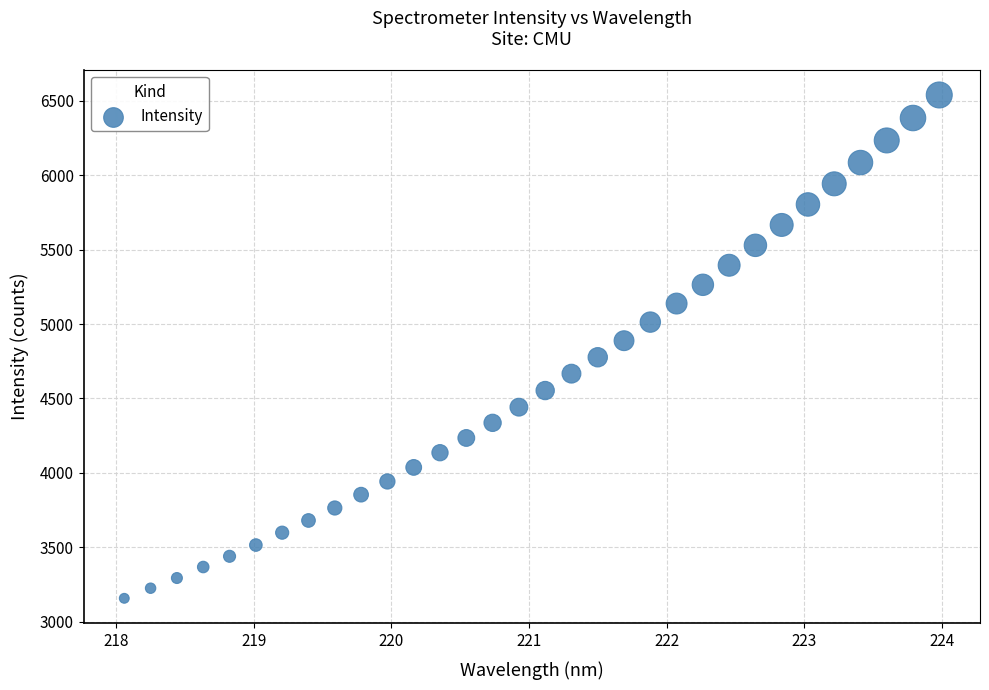

What is the range of Y values (max minus min)?

3380.5